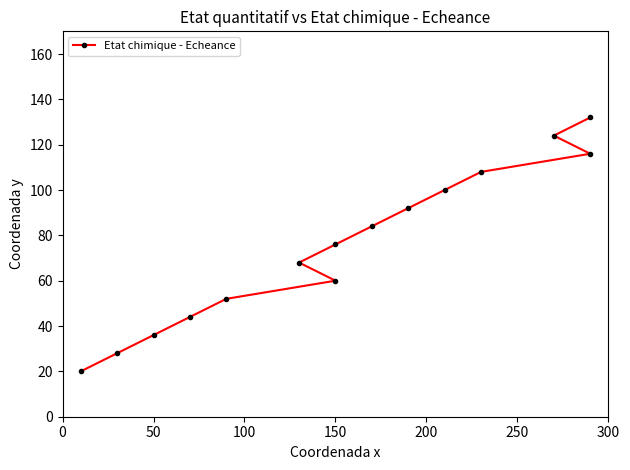

Reading left to right, list all the values displayed in this chart.

20	28	36	44	52	60	68	76	84	92	100	108	116	124	132